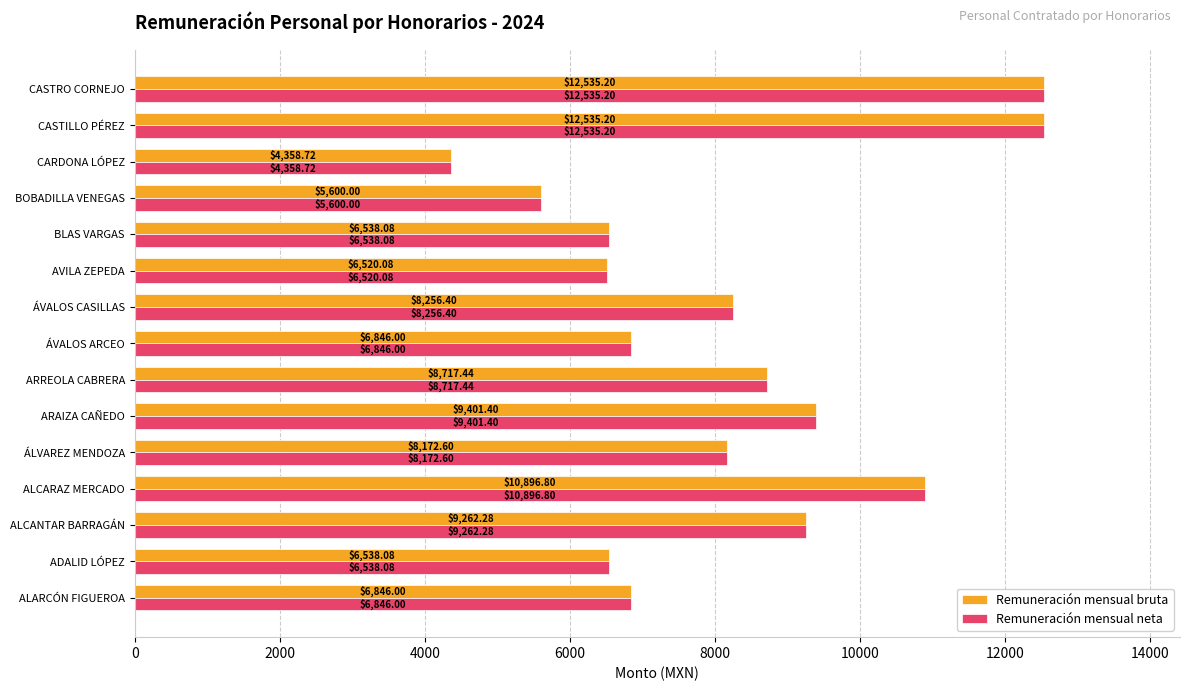

Is the value of Remuneración mensual neta at BLAS VARGAS greater than the value of Remuneración mensual bruta at CASTILLO PÉREZ?

No